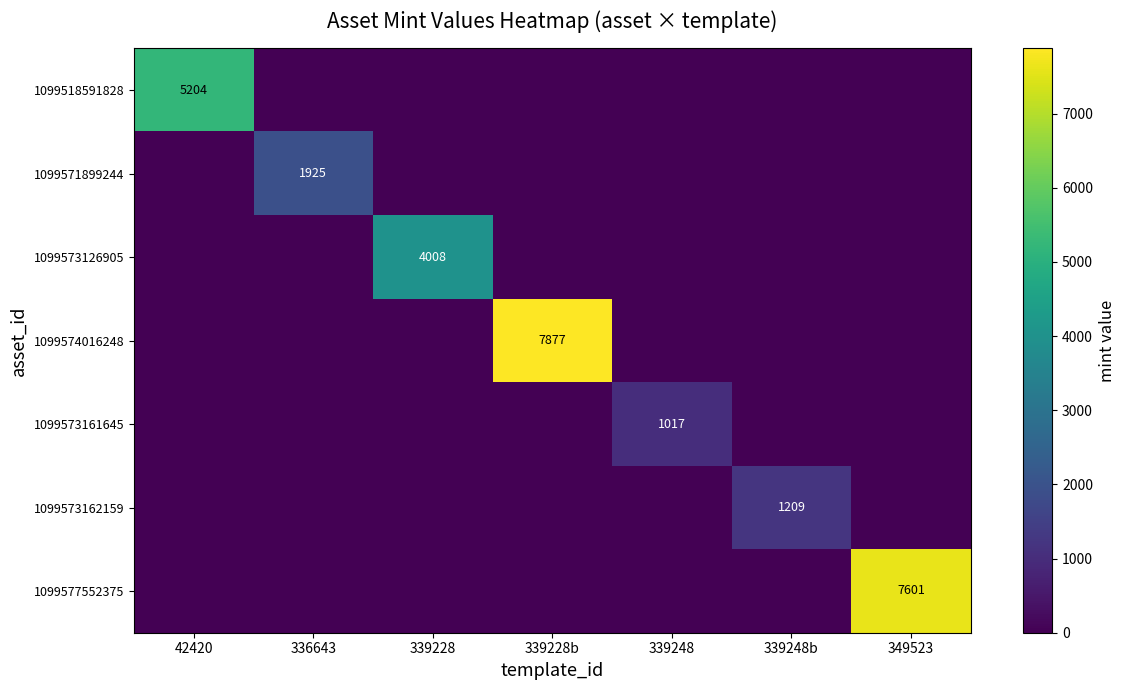

Which category has the lowest value across all series?

336643